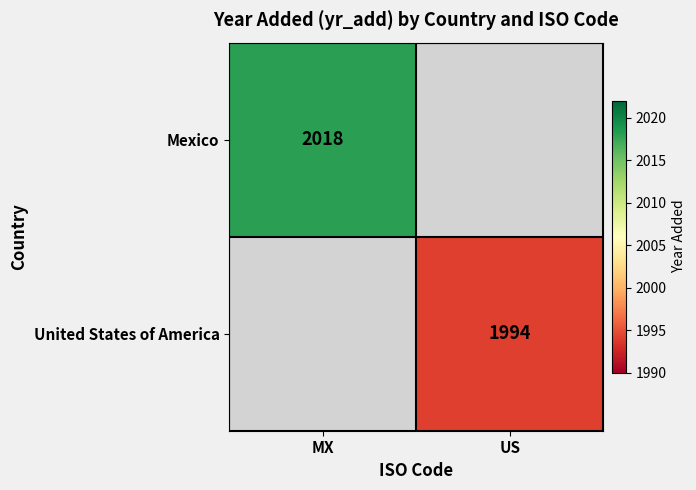

The value of Mexico at MX is 2018. True or false?

True